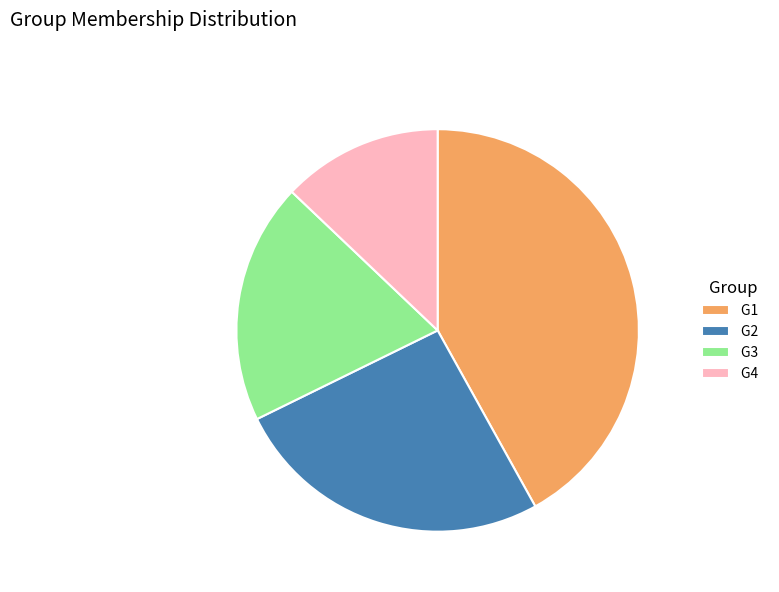

Approximately how many times larger is the value at G3 compared to G2?

0.8